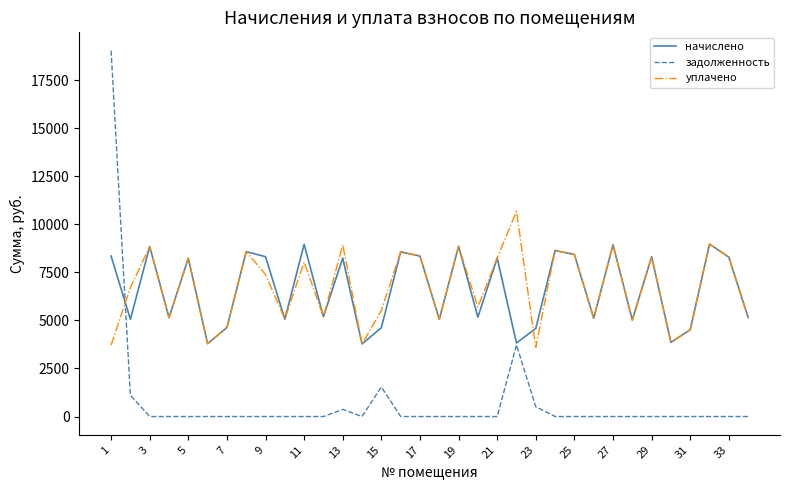

What is the lowest value of the начислено series?

3778.6